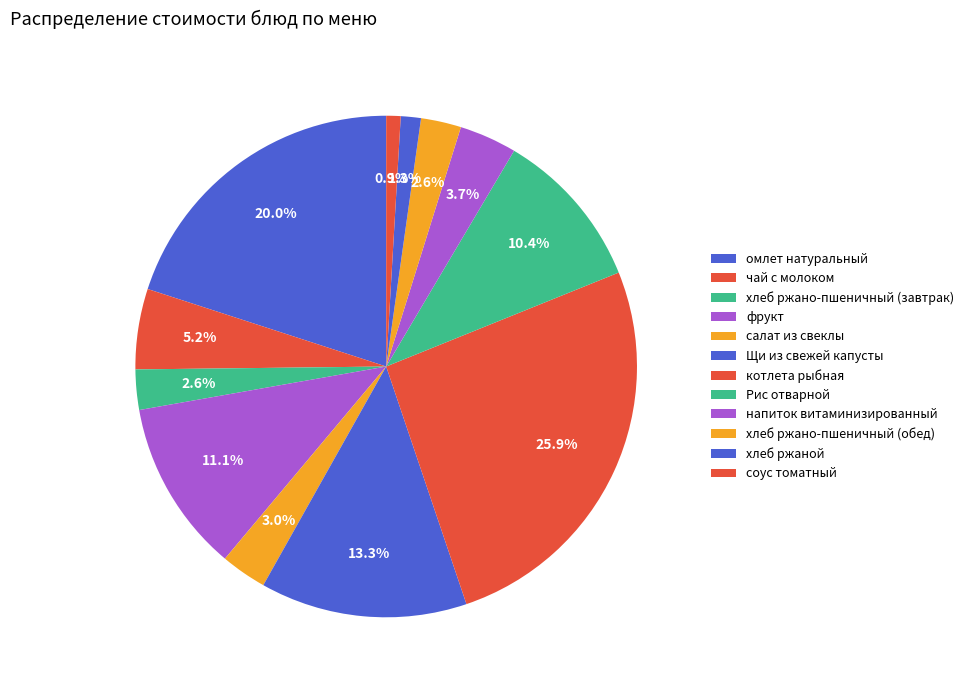

Rank the categories by value from lowest to highest.

соус томатный, хлеб ржаной, хлеб ржано-пшеничный (завтрак), хлеб ржано-пшеничный (обед), салат из свеклы, напиток витаминизированный, чай с молоком, Рис отварной, фрукт, Щи из свежей капусты, омлет натуральный, котлета рыбная